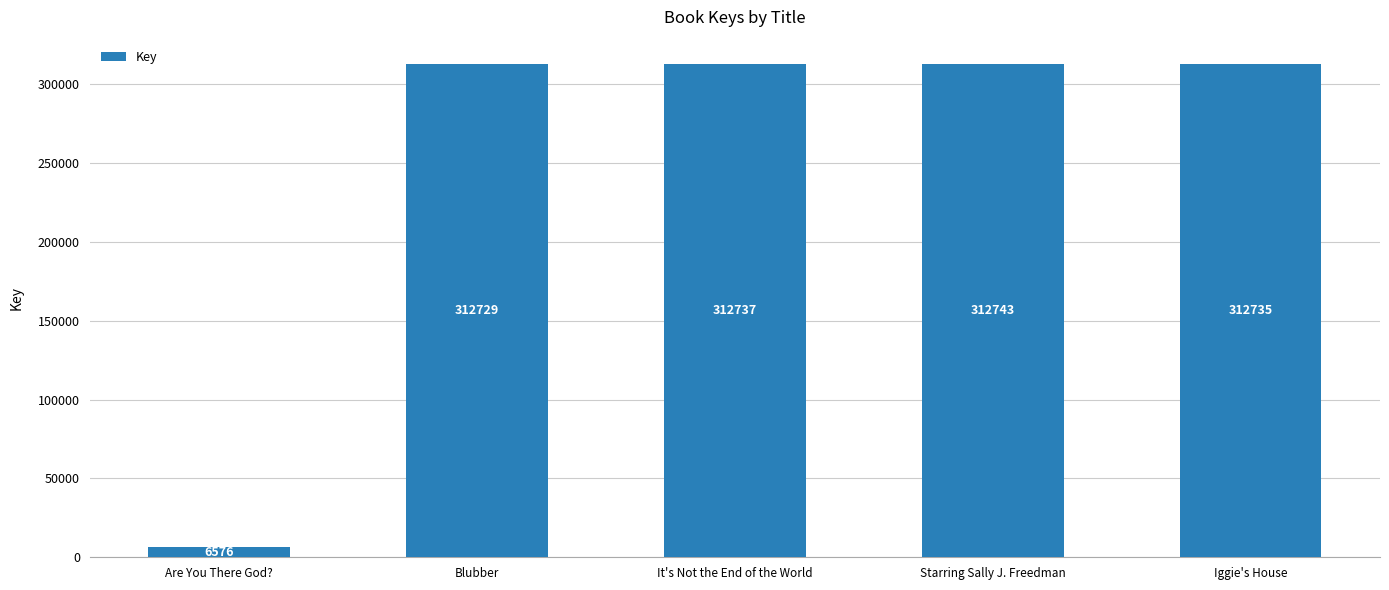

What position from the left is It's Not the End of the World?

3